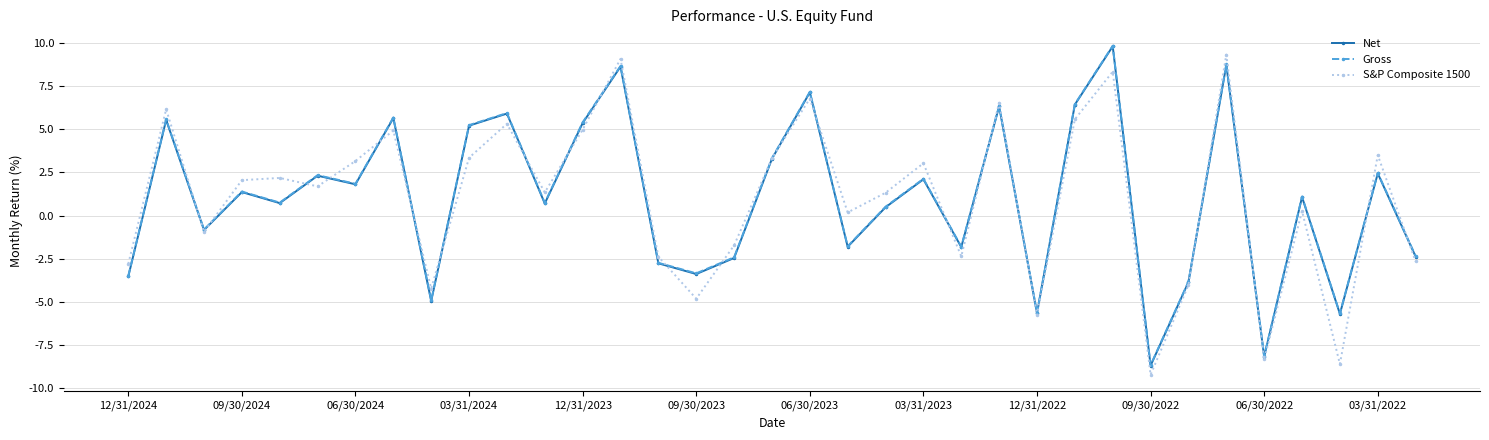

What is the highest value of the Net series?

9.8